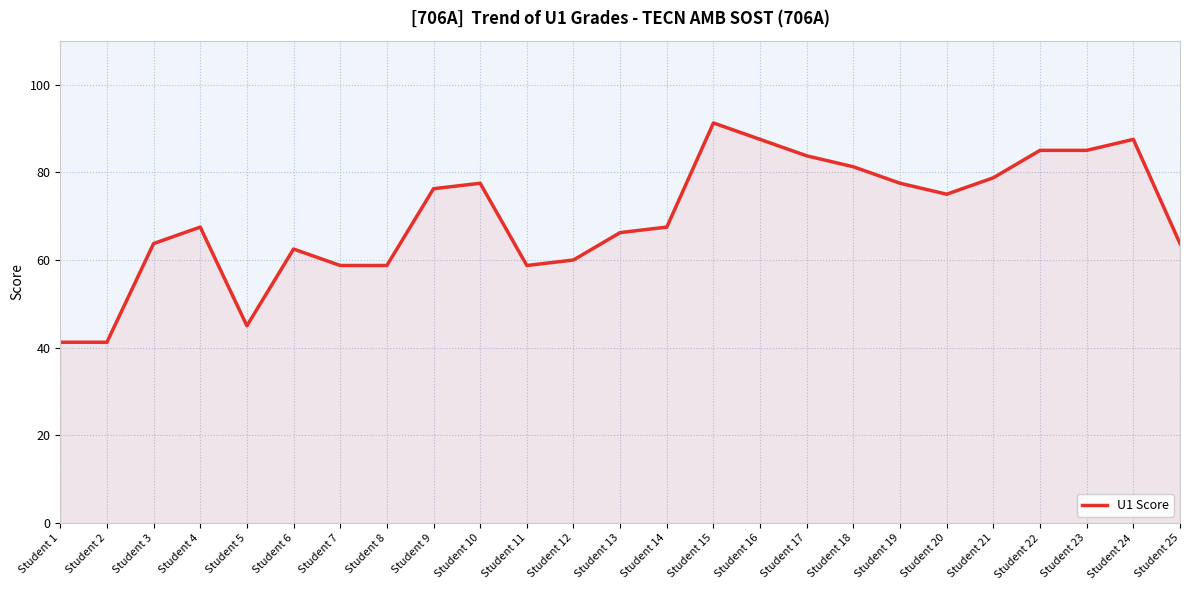

True or false: the data shows 90.2 at Student 6.

False